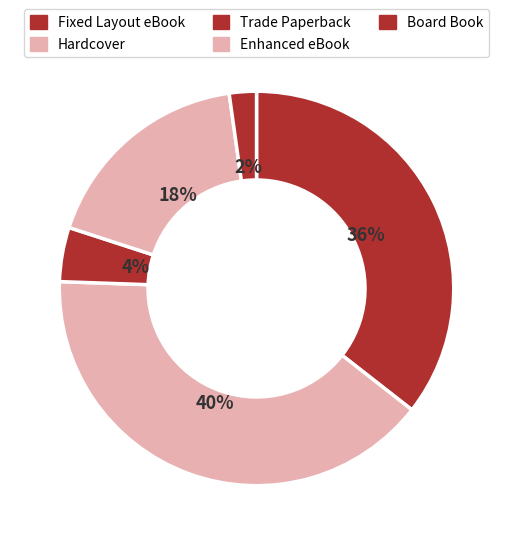

Is it true that Trade Paperback is 1% of the pie?

False